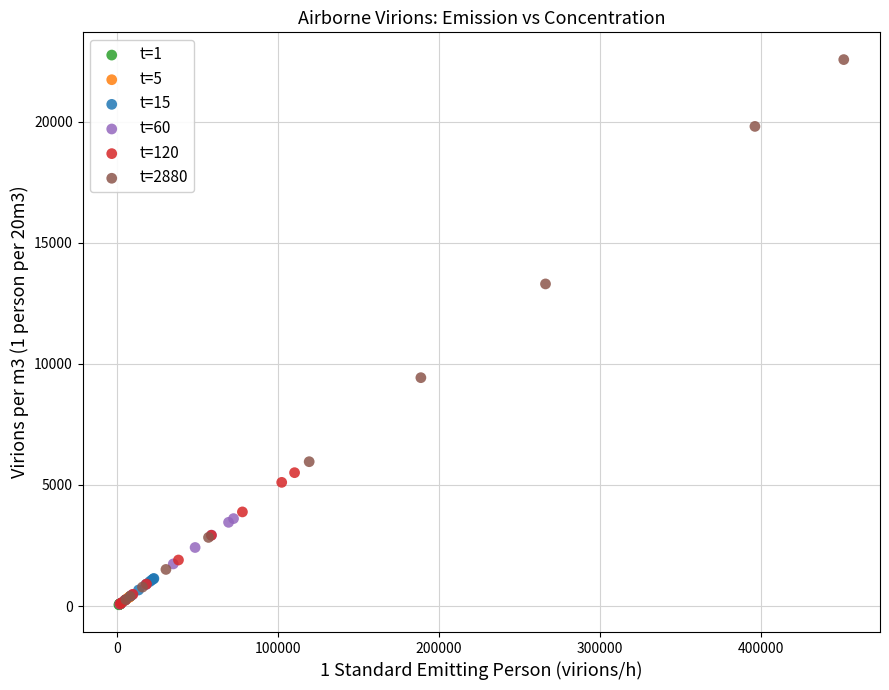

What are all the series names shown in the legend?

t=1, t=5, t=15, t=60, t=120, t=2880